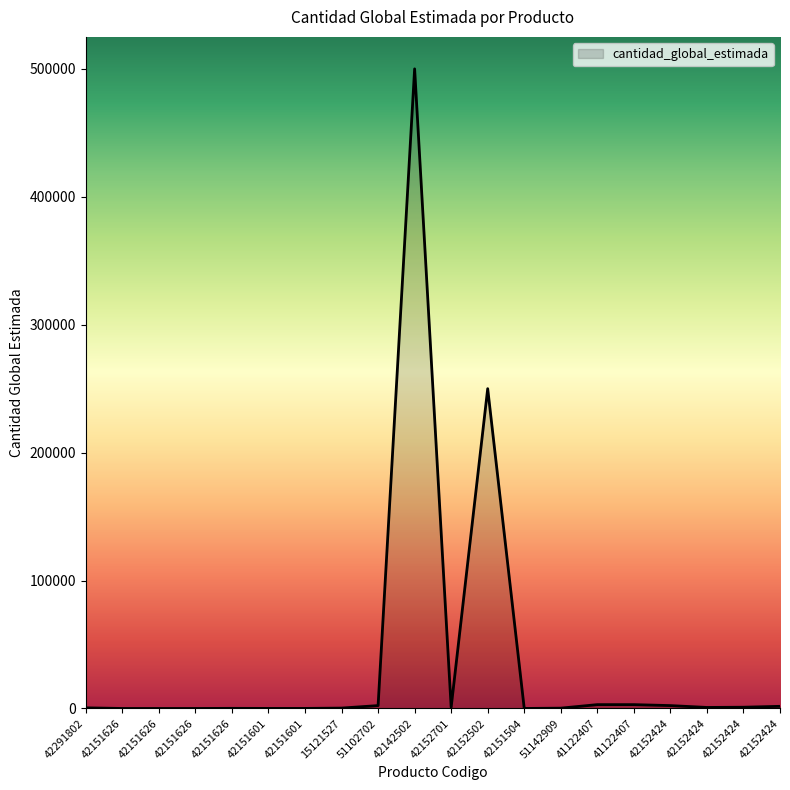

Where does the data first go above 800?

51102702